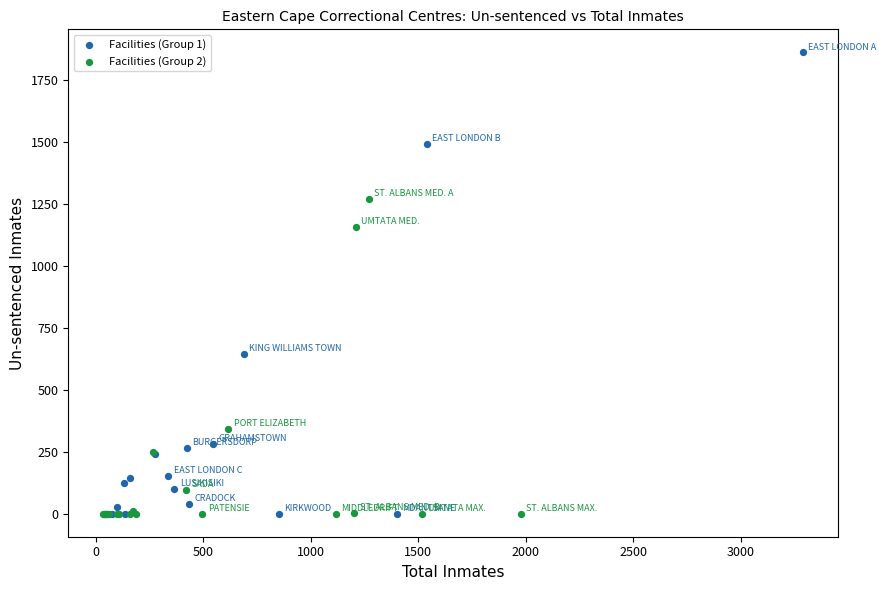

Which series has the largest Y range (max minus min)?

Facilities (Group 1)